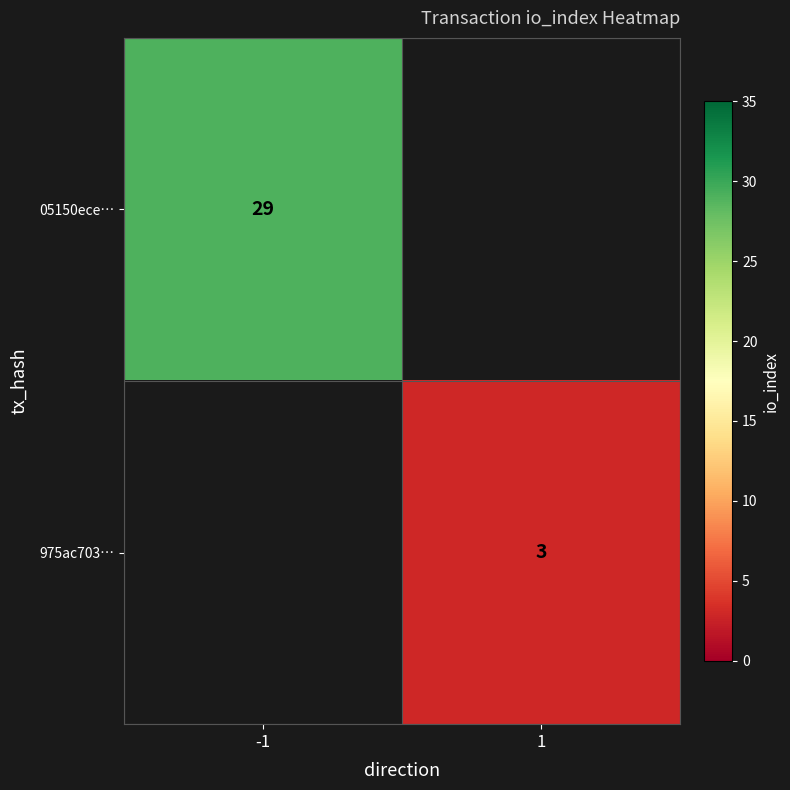

Is it true that 05150ece… equals 40 at -1?

False